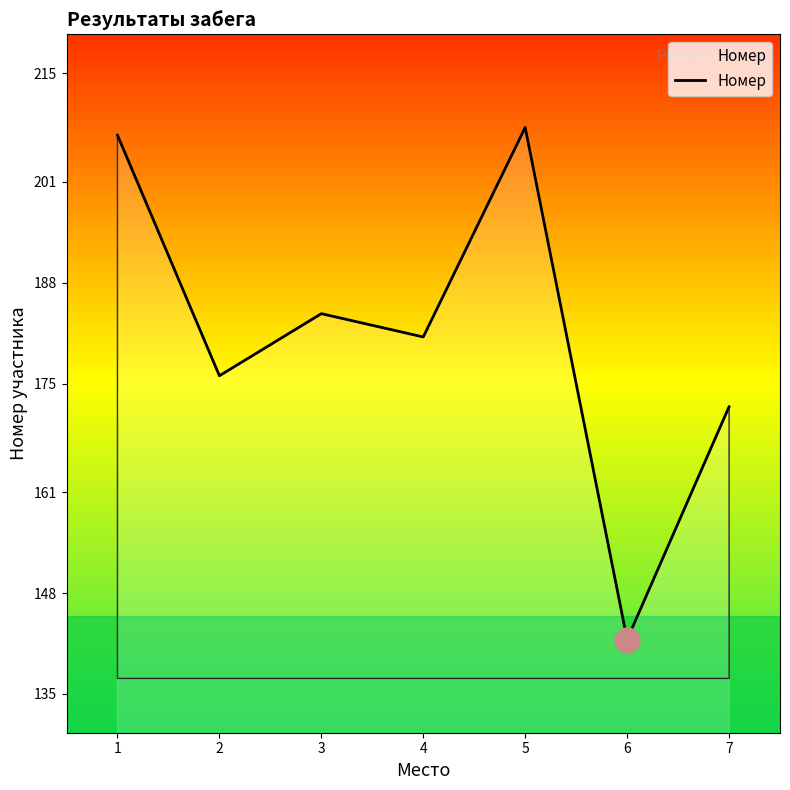

True or false: the data shows 233 at 6.

False